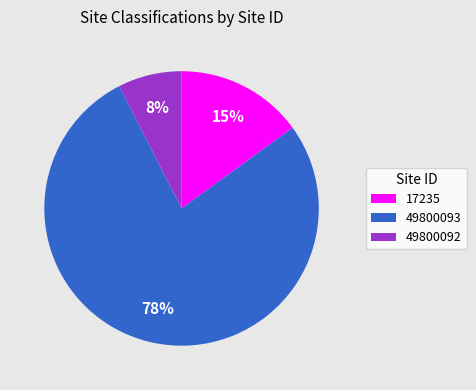

Is the sum of 49800093 and 49800092 greater than half?

Yes